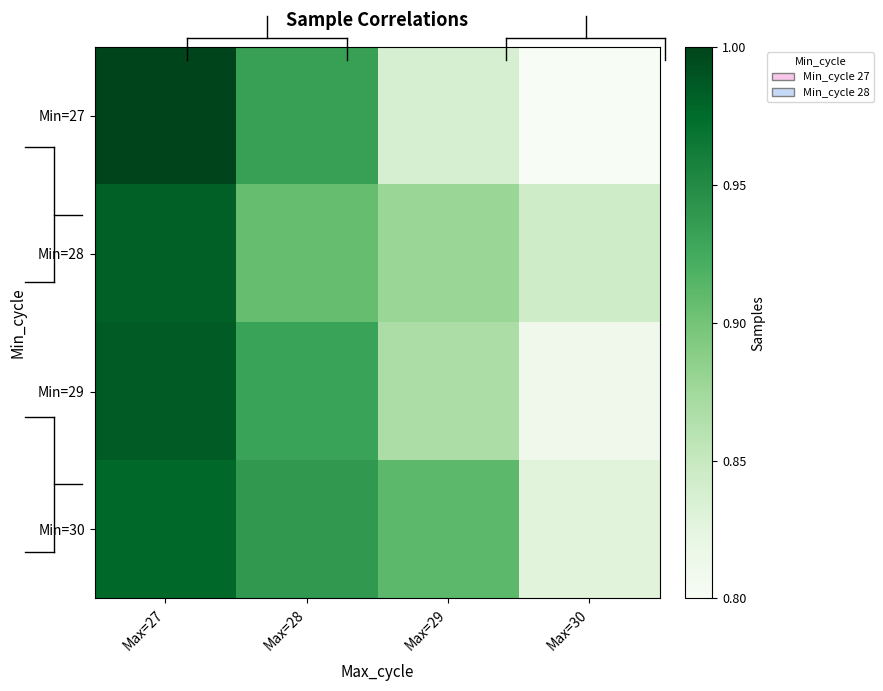

Which series changed the most between Max=29 and Max=30?

Min=30